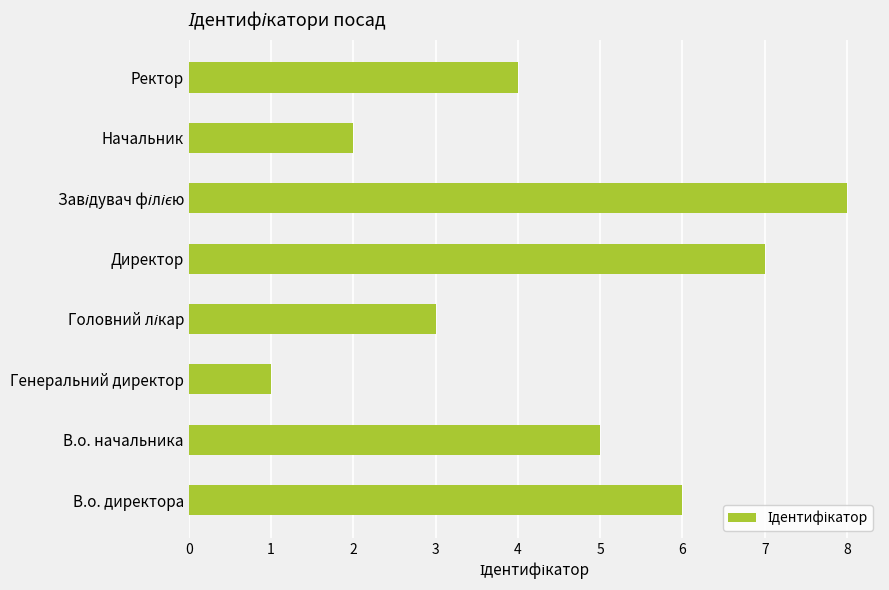

What is the difference between the maximum and minimum values?

7